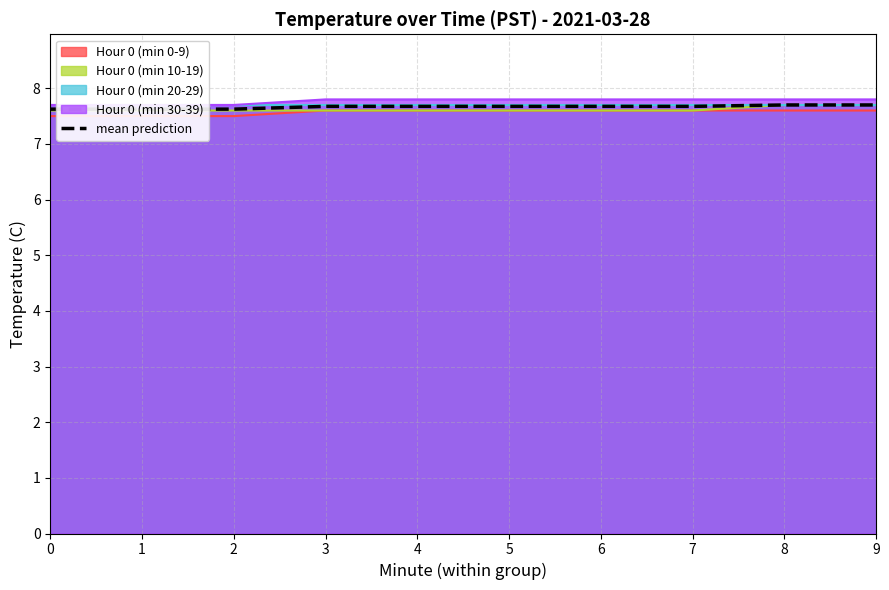

True or false: the data has more than 1 interior local peaks.

False